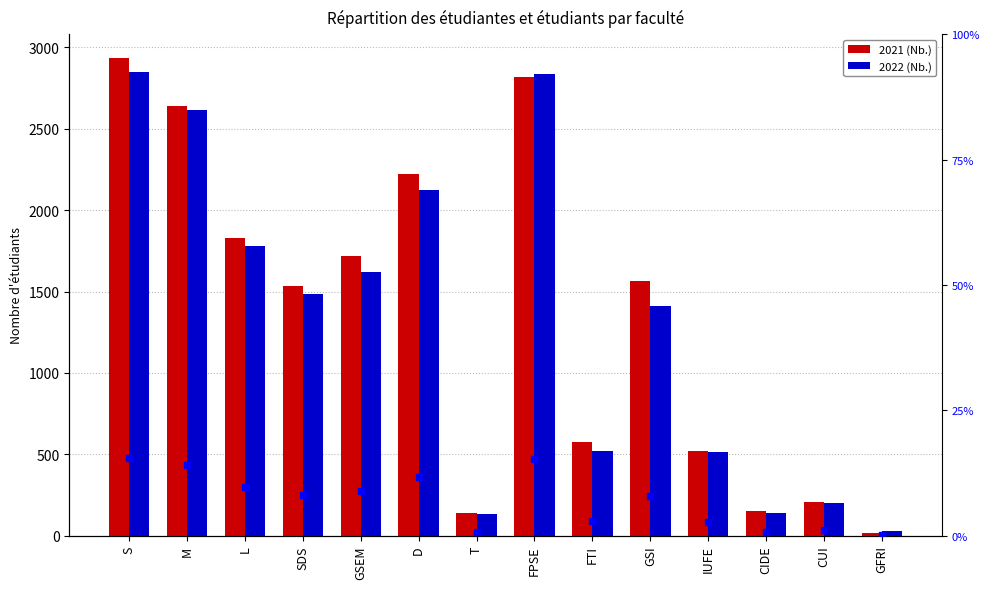

At which category is the sum across all series the highest?

S